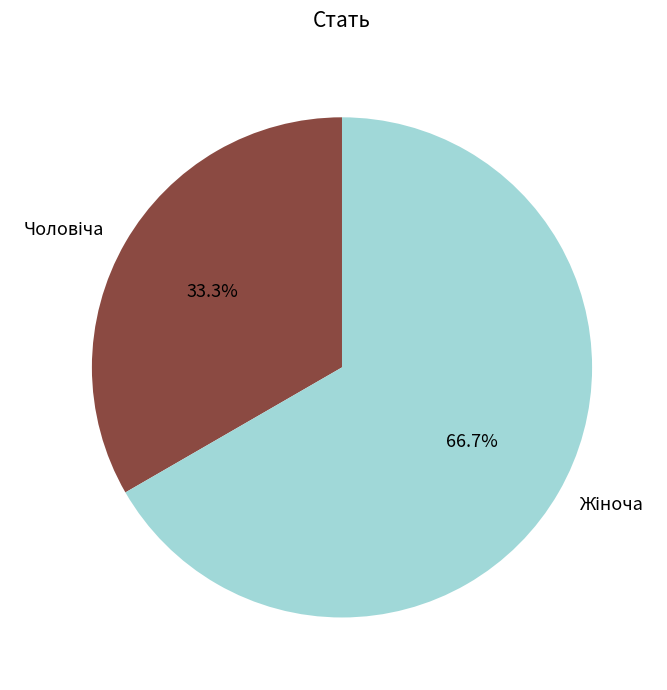

Is there any slice that represents more than half of the pie?

Yes